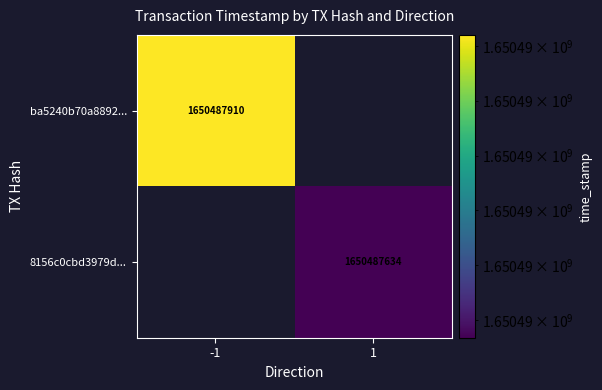

What is the difference between the highest and lowest values at time_stamp?

276